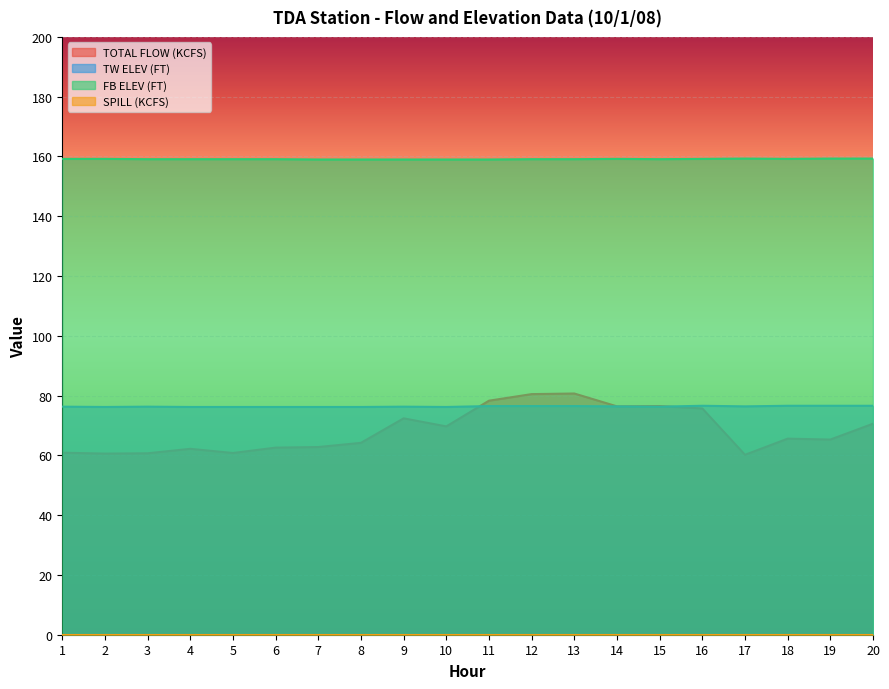

What is the minimum value for FB ELEV (FT)?

159.0